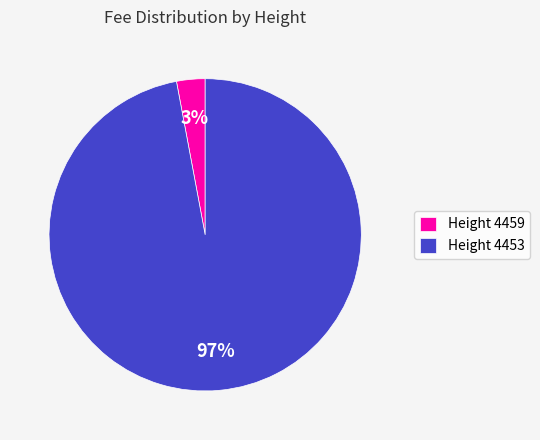

Is Height 4459 the majority of the pie?

No